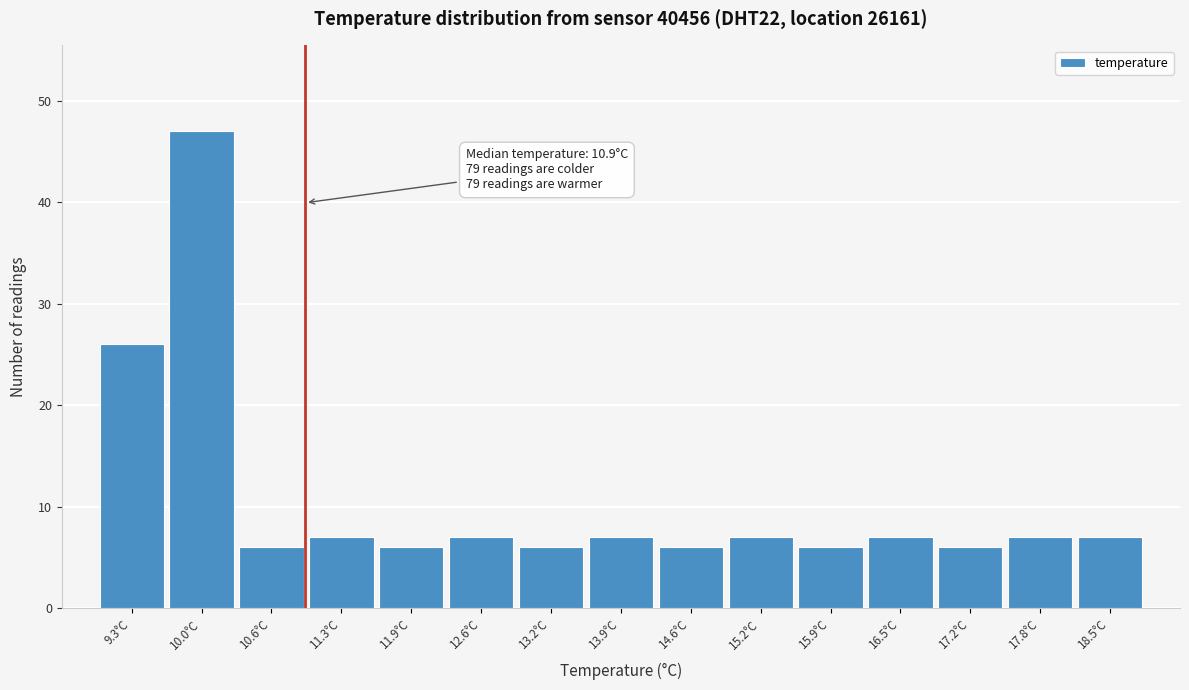

Over which range of the x-axis is the bar tallest?

9.7 to 10.3